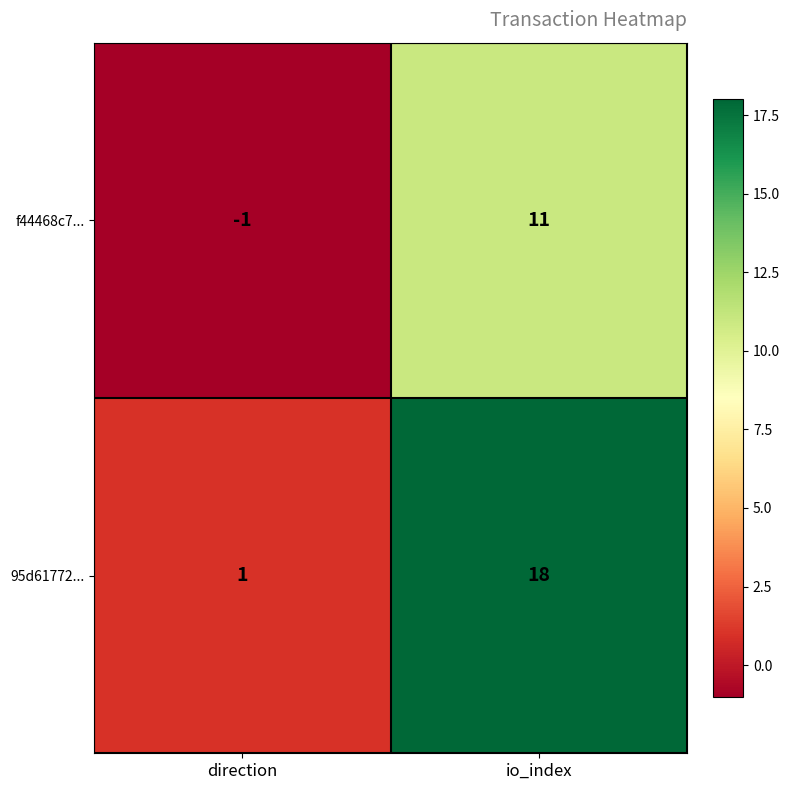

Rank the series by their average value, from lowest to highest.

f44468c7..., 95d61772...